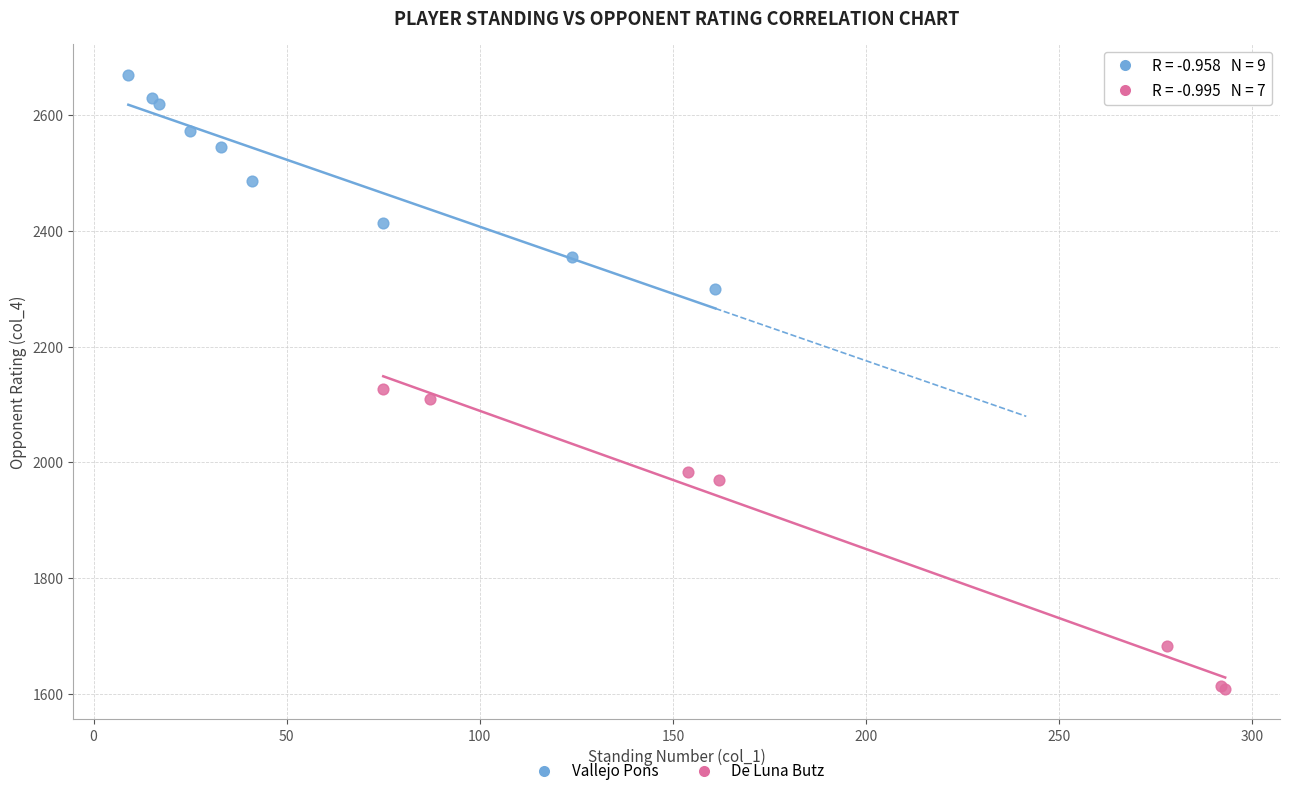

Which series contains the lowest Y value?

De Luna Butz